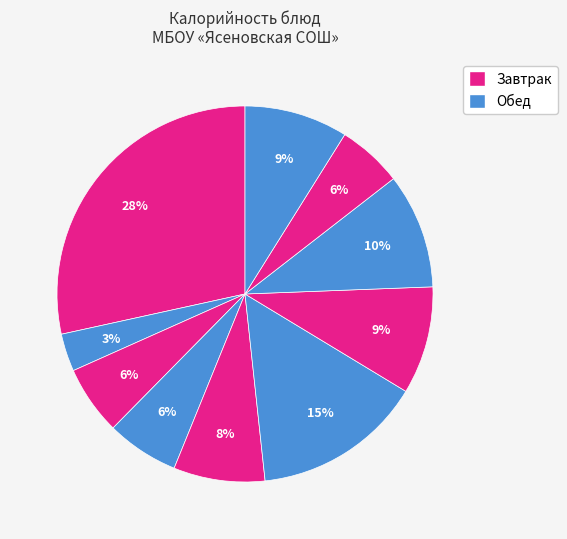

Is there a majority slice in this chart?

No